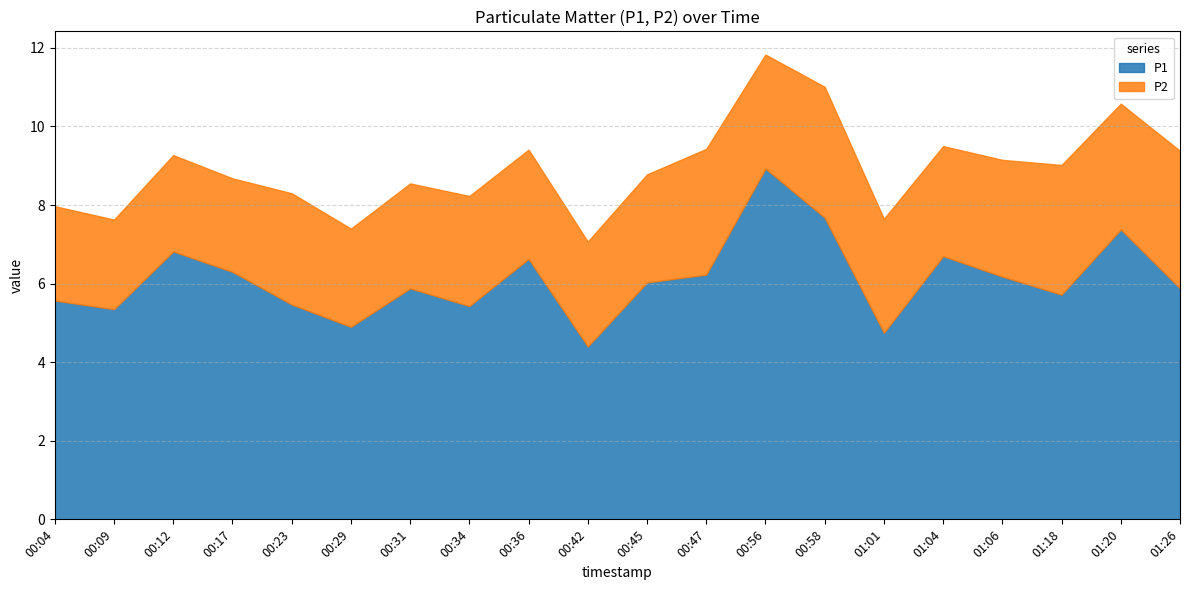

Which series has the largest range (max minus min)?

P1